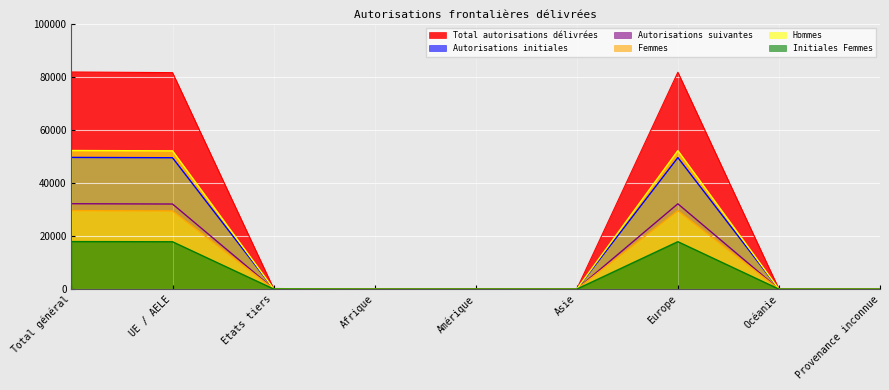

What is the label of the 5th point from the right?

Amérique